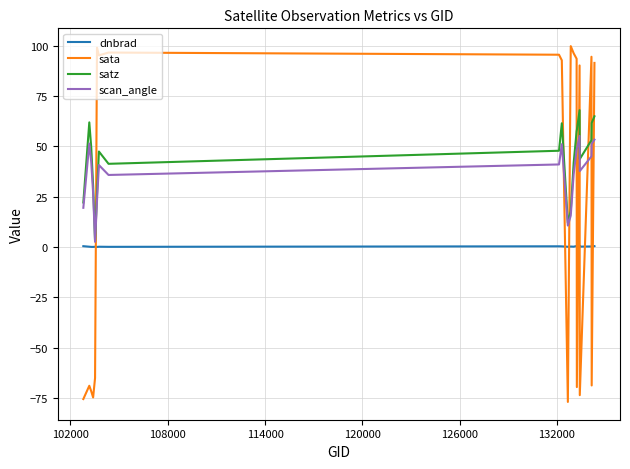

How many intersections are there between scan_angle and sata?

9